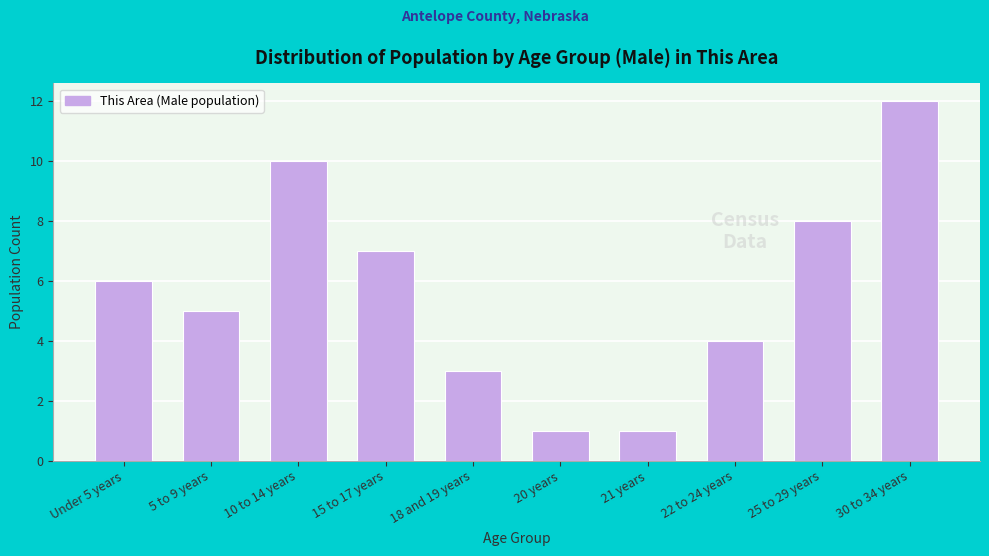

Reading right to left, what are all the values shown in this chart?

30 to 34 years=12	25 to 29 years=8	22 to 24 years=4	21 years=1	20 years=1	18 and 19 years=3	15 to 17 years=7	10 to 14 years=10	5 to 9 years=5	Under 5 years=6